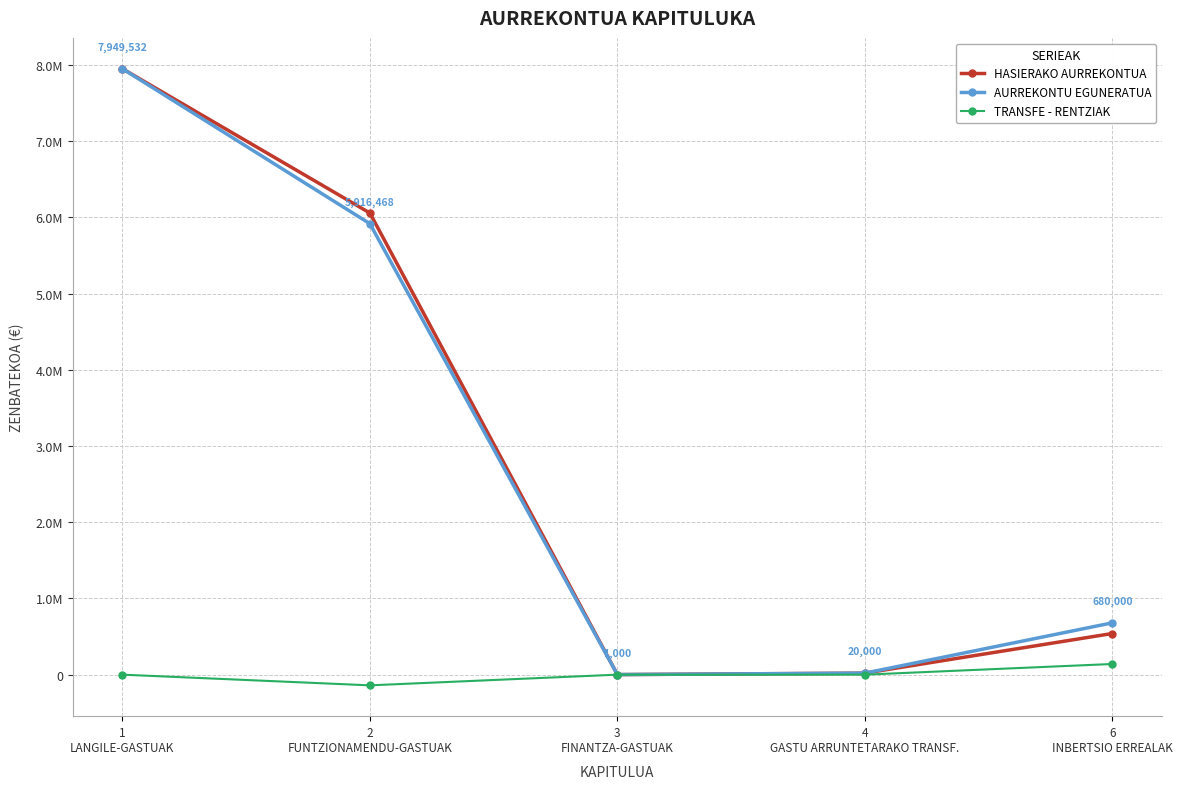

What are all the series names shown in the legend?

HASIERAKO AURREKONTUA, AURREKONTU EGUNERATUA, TRANSFE - RENTZIAK